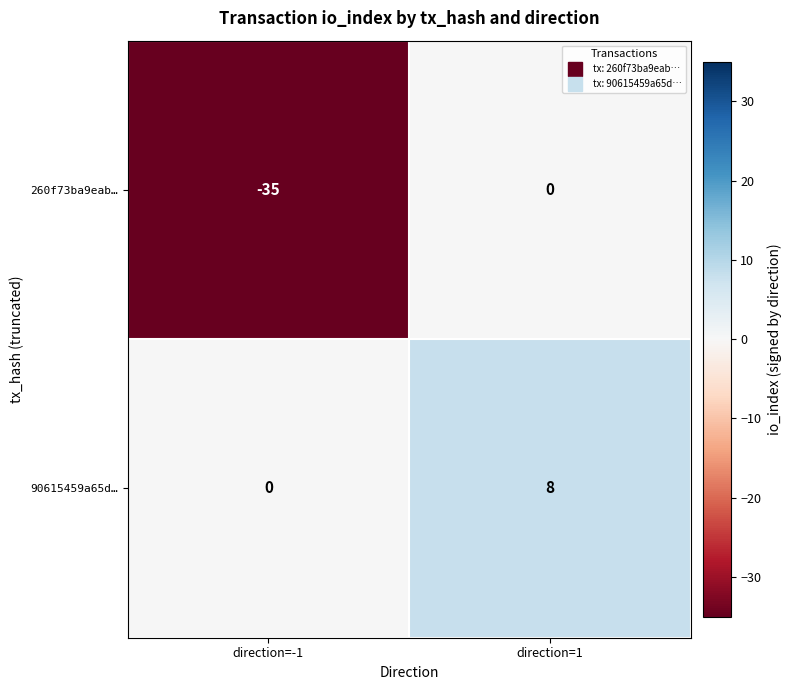

At which category is the sum across all series the highest?

direction=1